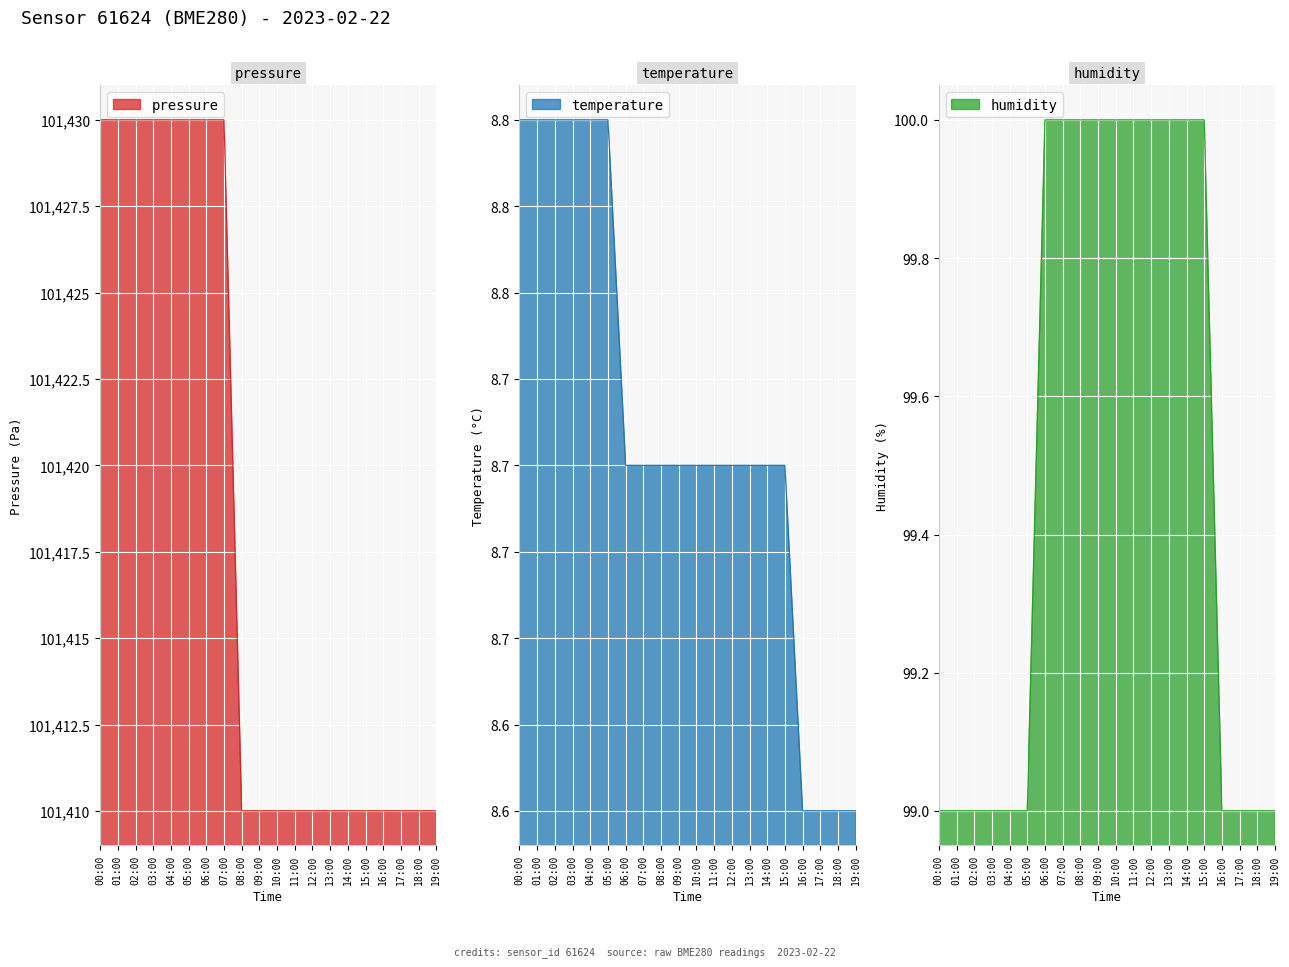

Which series has the largest total across all categories?

pressure